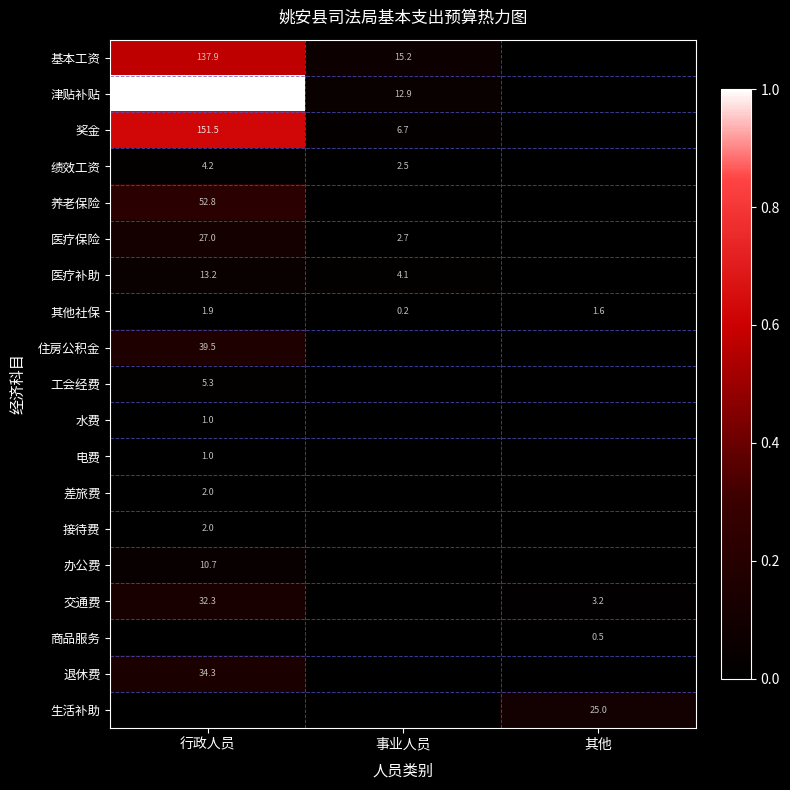

The value of 绩效工资 at 事业人员 is 1.6. True or false?

False